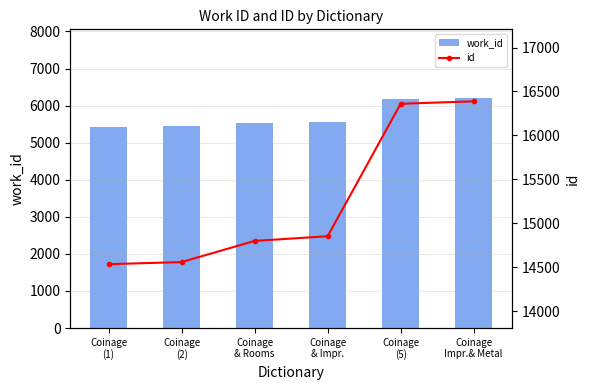

At how many categories does at least one series exceed 6558?

6